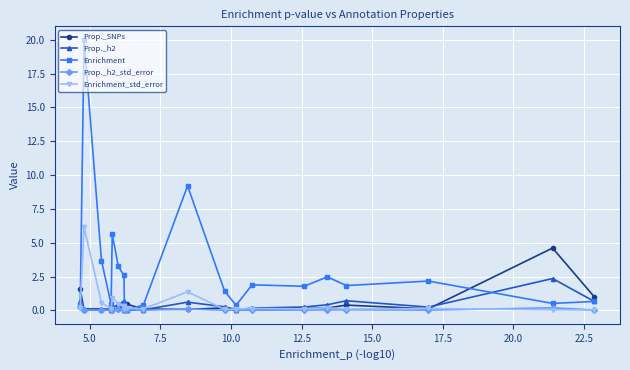

What is the greatest value displayed?

20.0